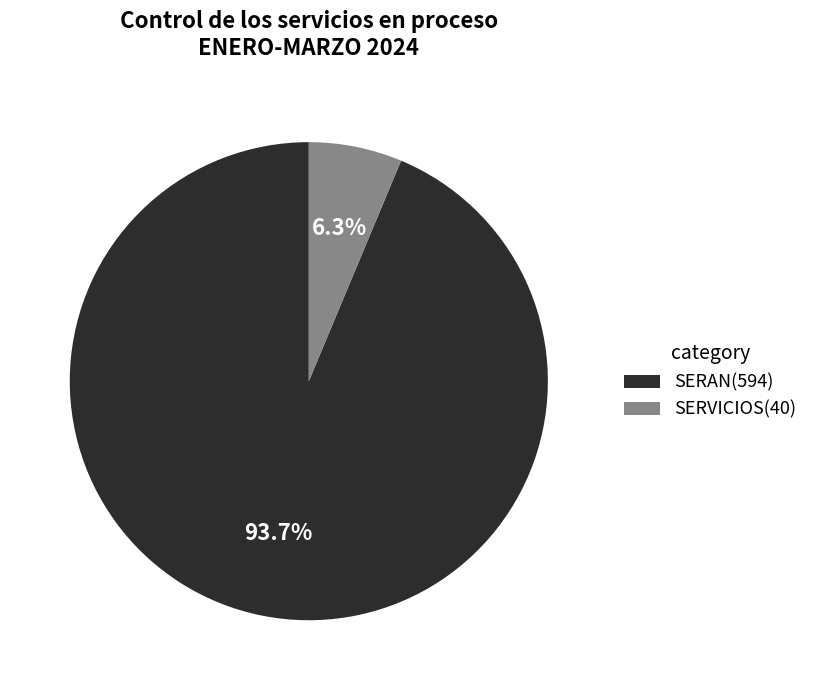

Do SERVICIOS(40) and SERAN(594) together represent more than half of the pie?

Yes